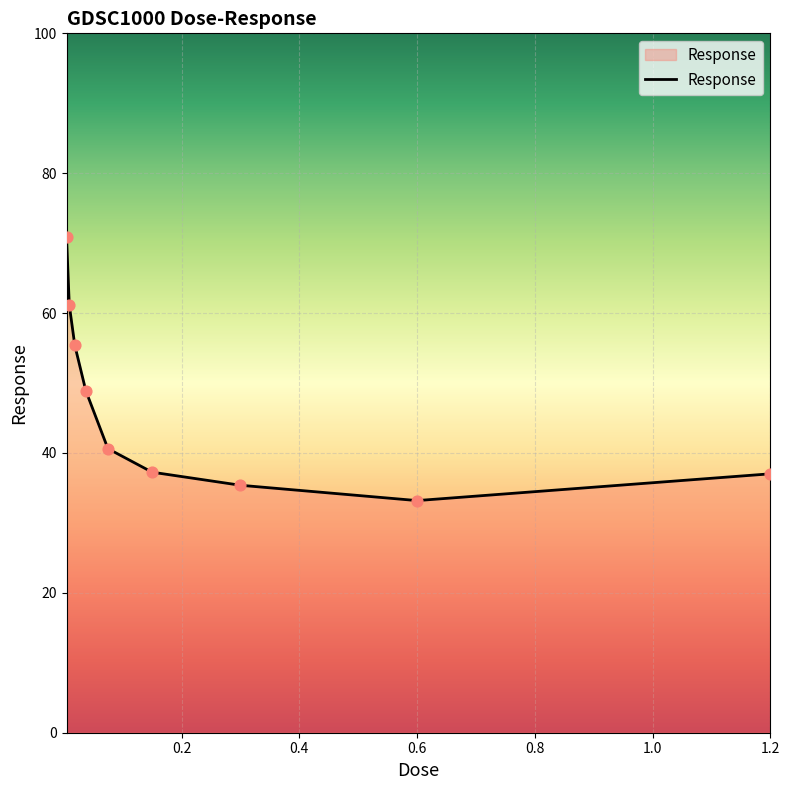

What is the minimum value shown in the chart?

33.2